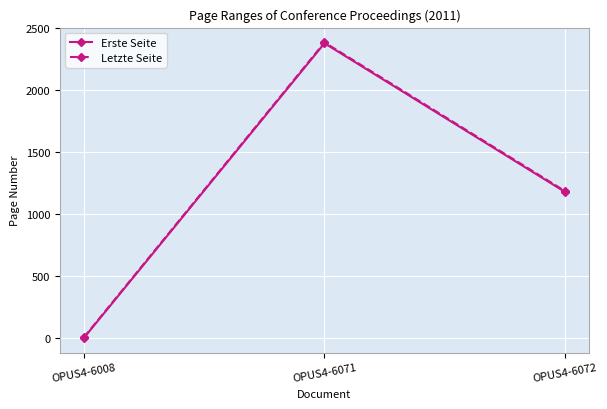

What is the value of the Erste Seite point at the 1st from the left?

1